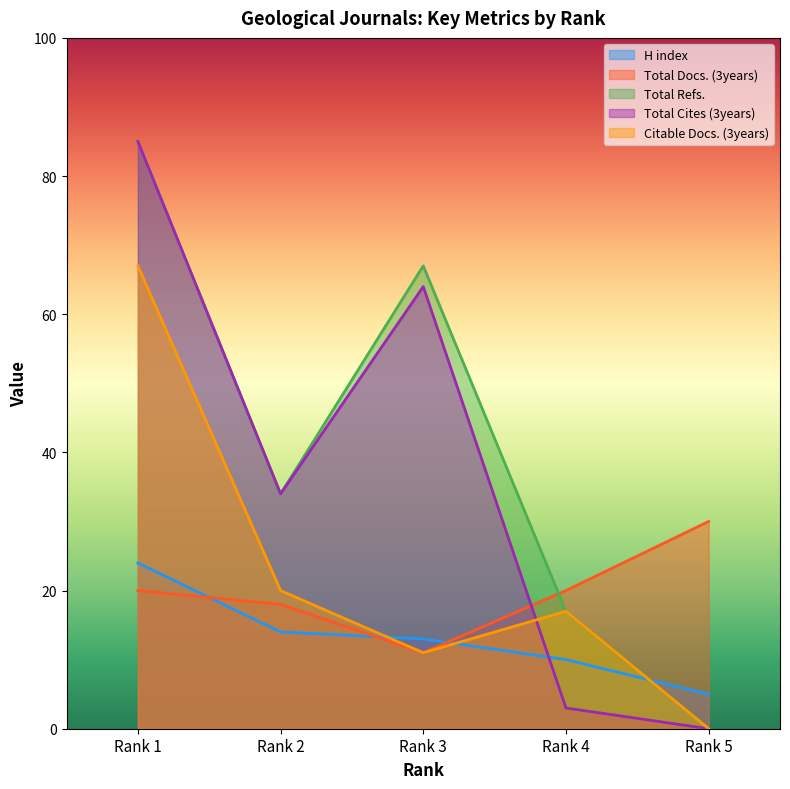

Is it true that Total Cites (3years) equals 0 at Rank 5?

True